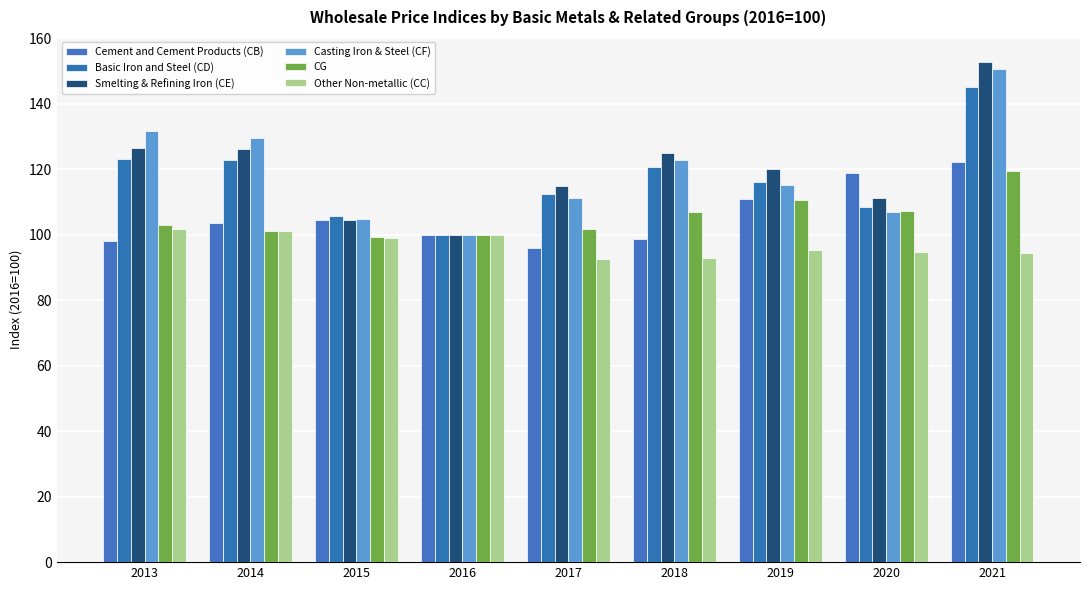

Rank the series at 2014 from highest to lowest value.

Casting Iron & Steel (CF), Smelting & Refining Iron (CE), Basic Iron and Steel (CD), Cement and Cement Products (CB), CG, Other Non-metallic (CC)